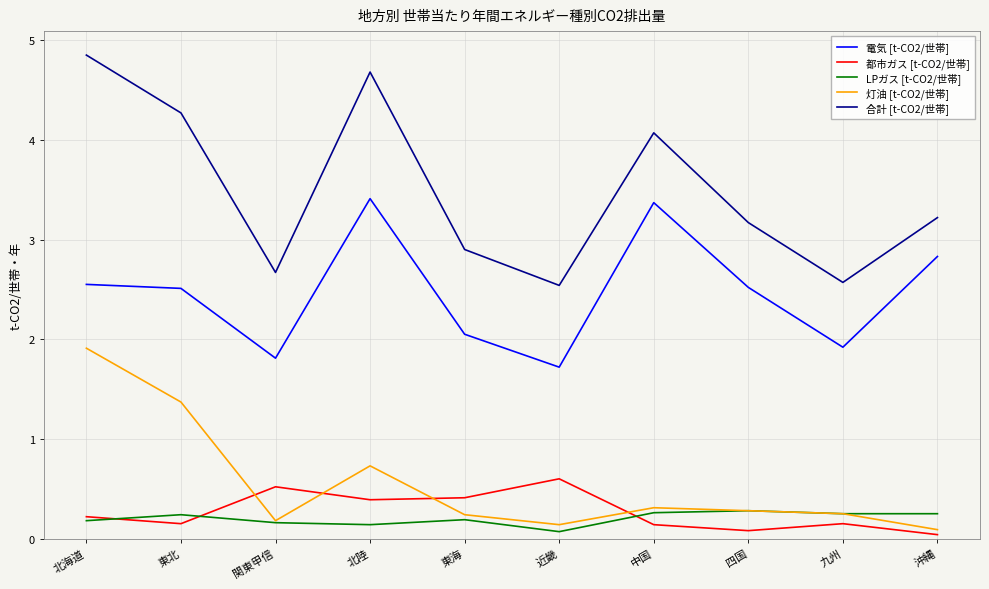

What are all the series names shown in the legend?

電気 [t-CO2/世帯], 都市ガス [t-CO2/世帯], LPガス [t-CO2/世帯], 灯油 [t-CO2/世帯], 合計 [t-CO2/世帯]